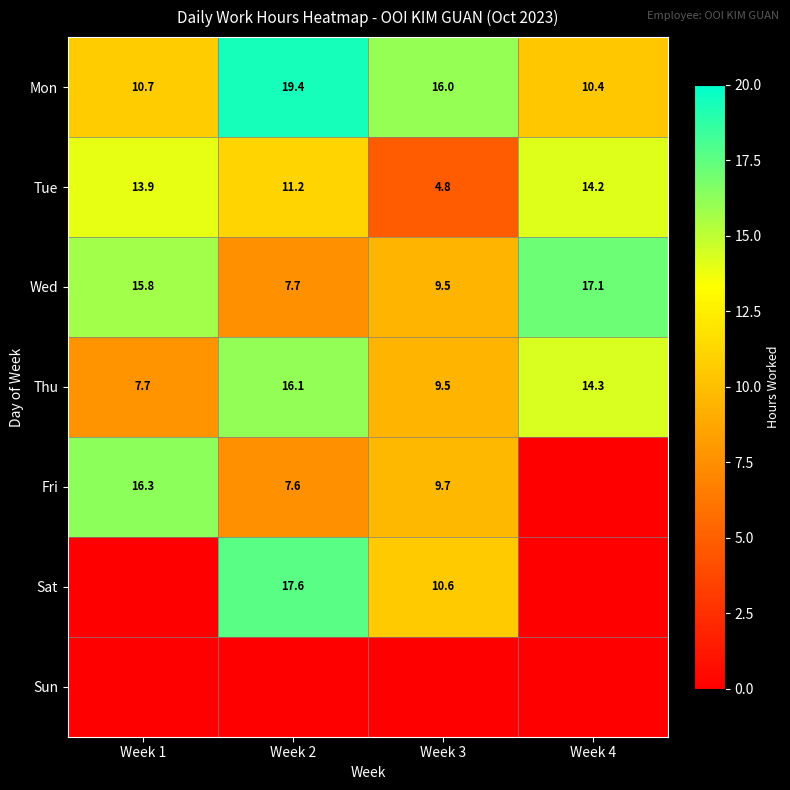

At which label does Wed reach its peak?

Week 4